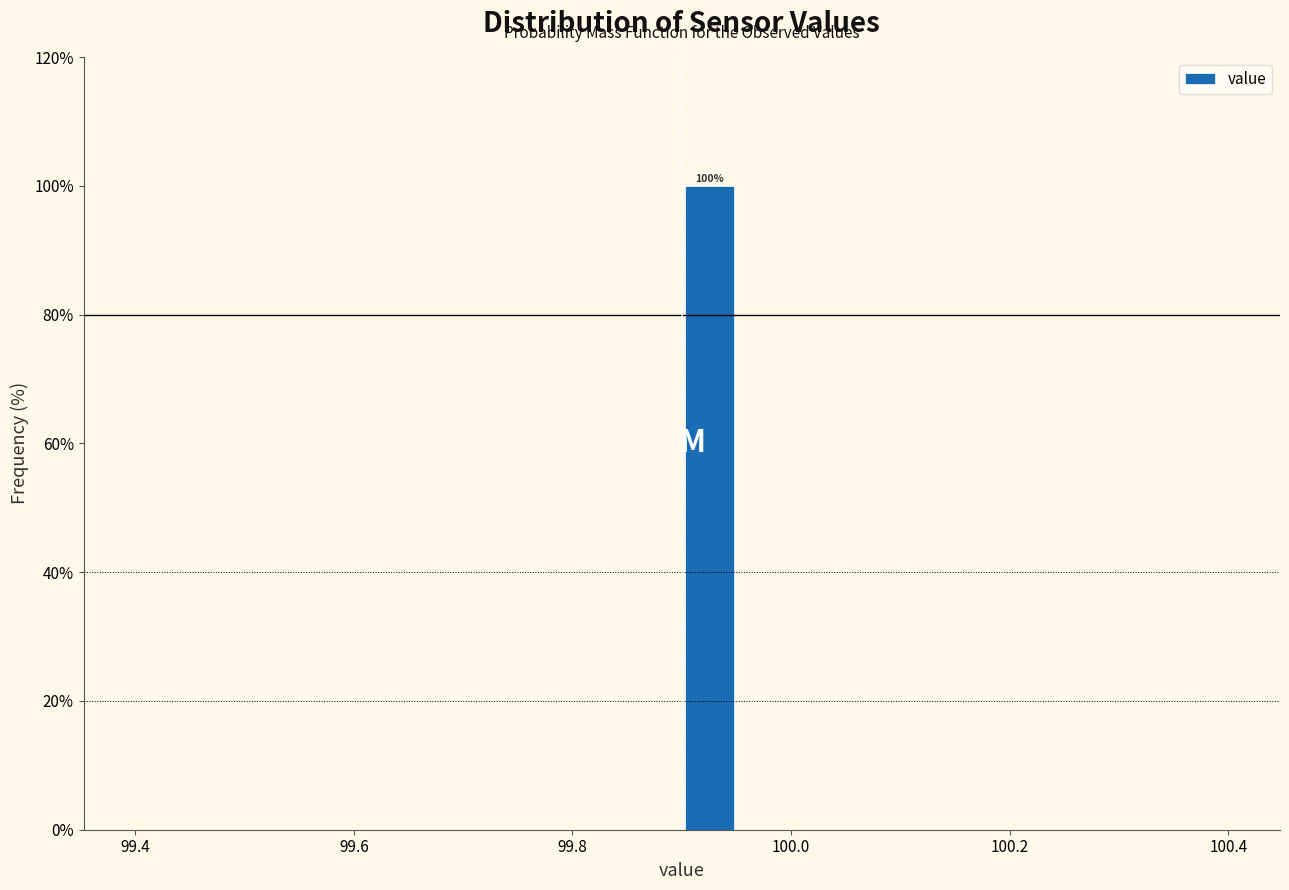

Around what value on the x-axis is the tallest bar? Give the approximate position of its centre, as read against the axis.

99.92